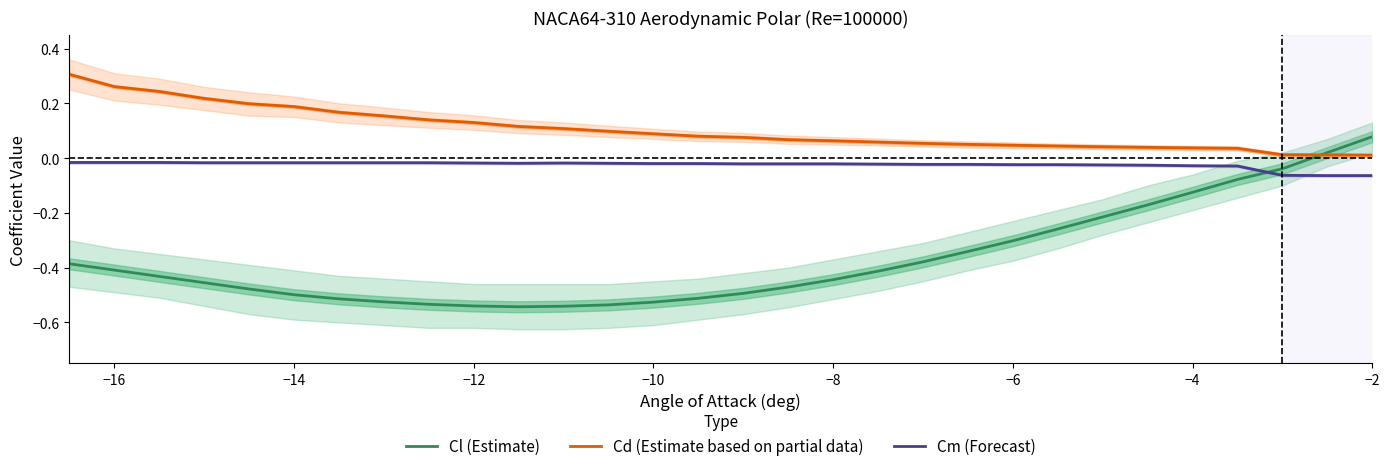

What is the sum of all Cl (Estimate) values?

-11.1